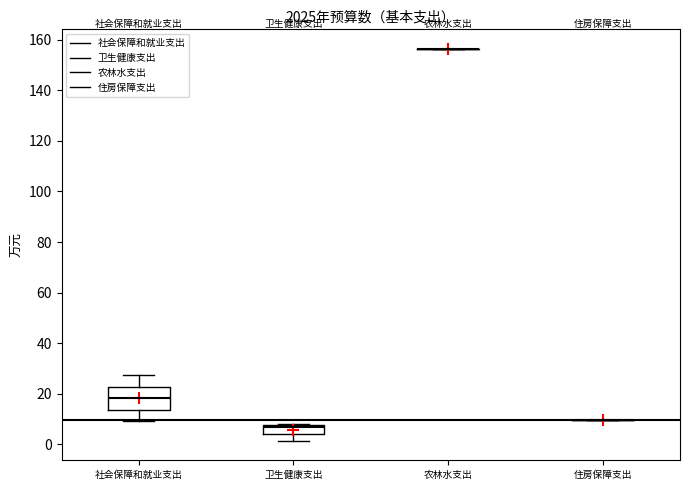

Comparing the boxes themselves (not the whiskers), which one is the tallest?

社会保障和就业支出